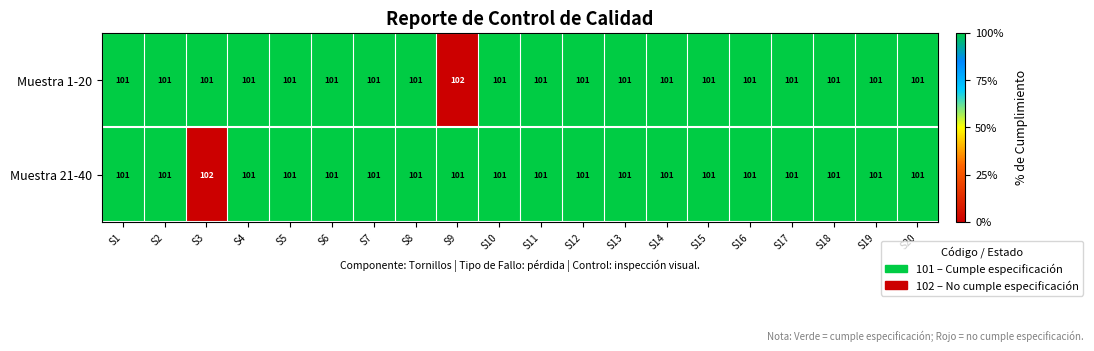

Between S4 and S9, which series saw the biggest shift?

Muestra 1-20